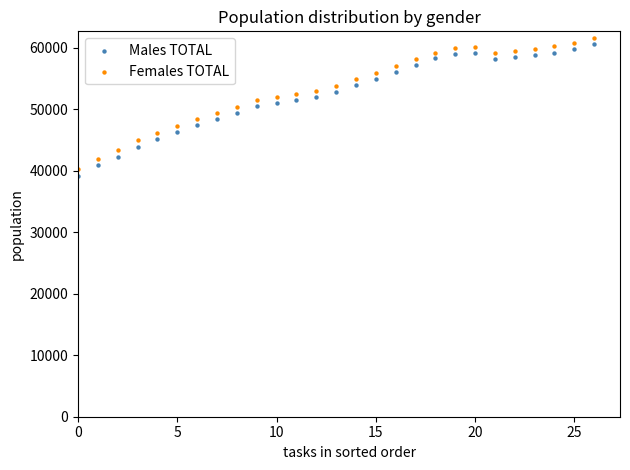

Which series has the largest Y range (max minus min)?

Males TOTAL